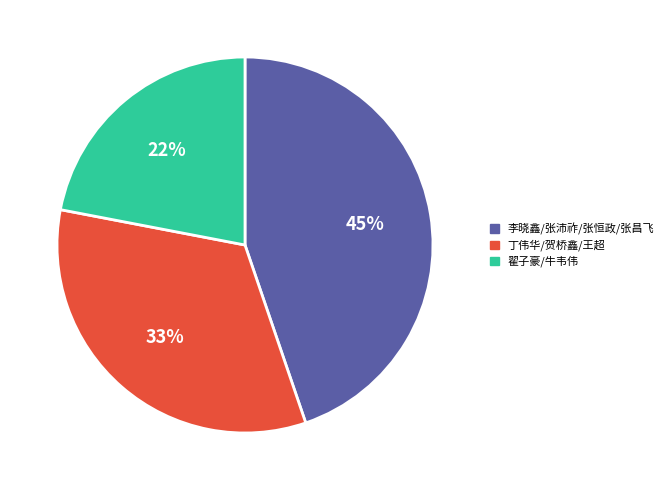

To the nearest percent, what is the difference between the largest and smallest slice percentages?

23%